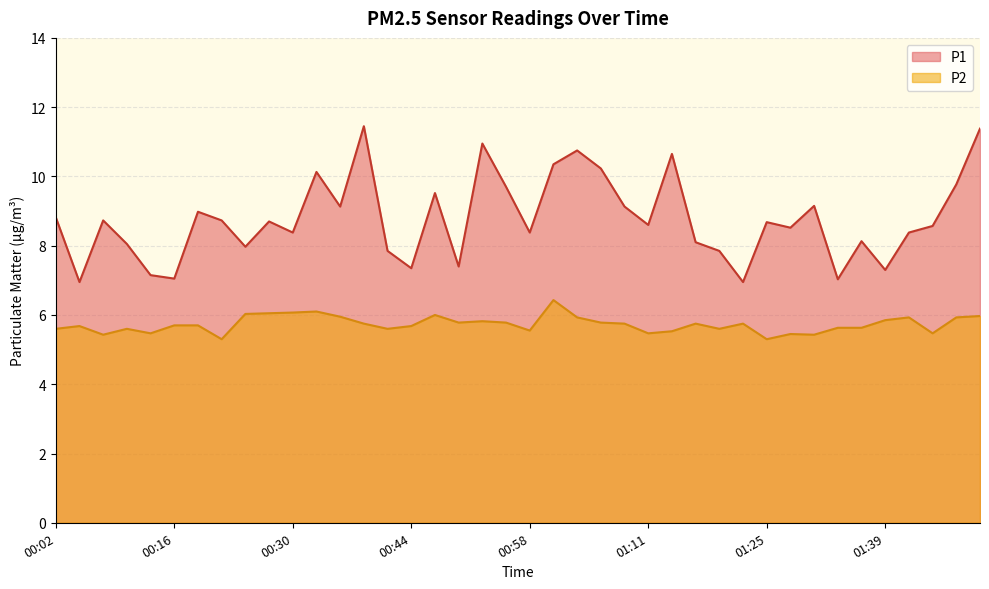

At which label is P1 closest to 9?

00:19